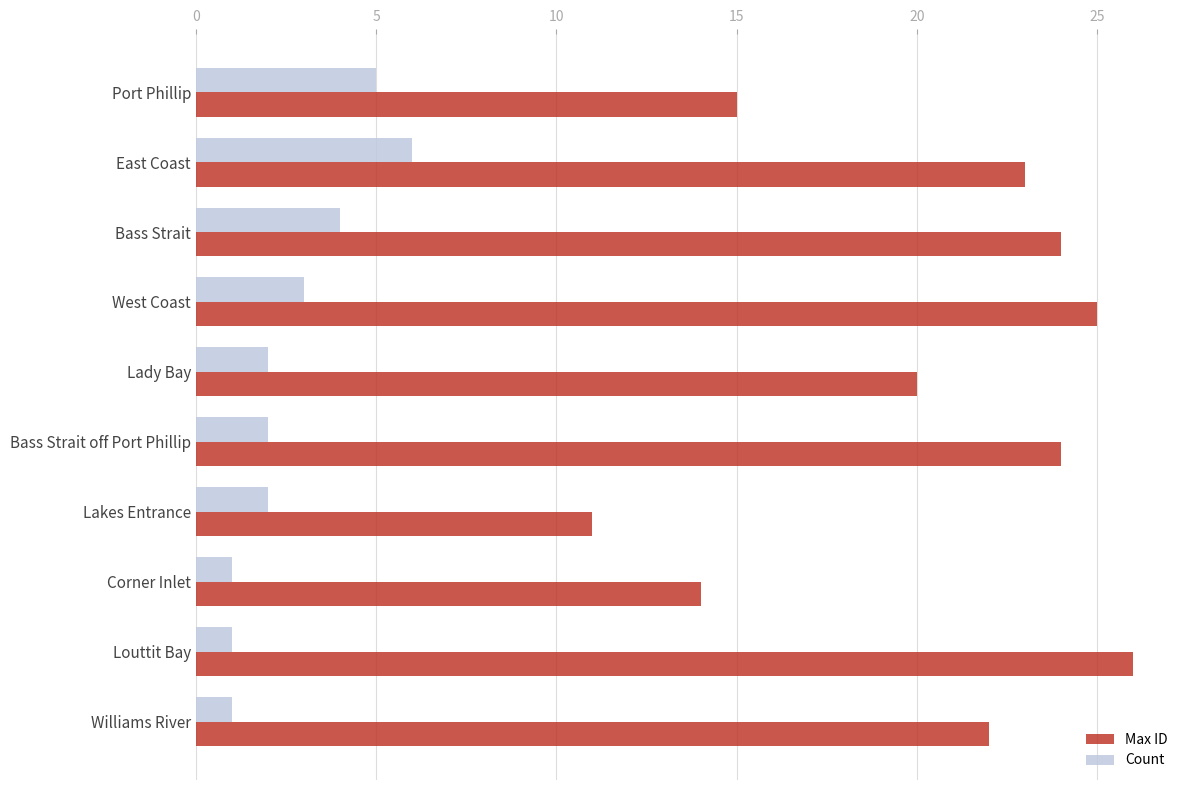

Is it true that Max ID equals 15 at Lakes Entrance?

False